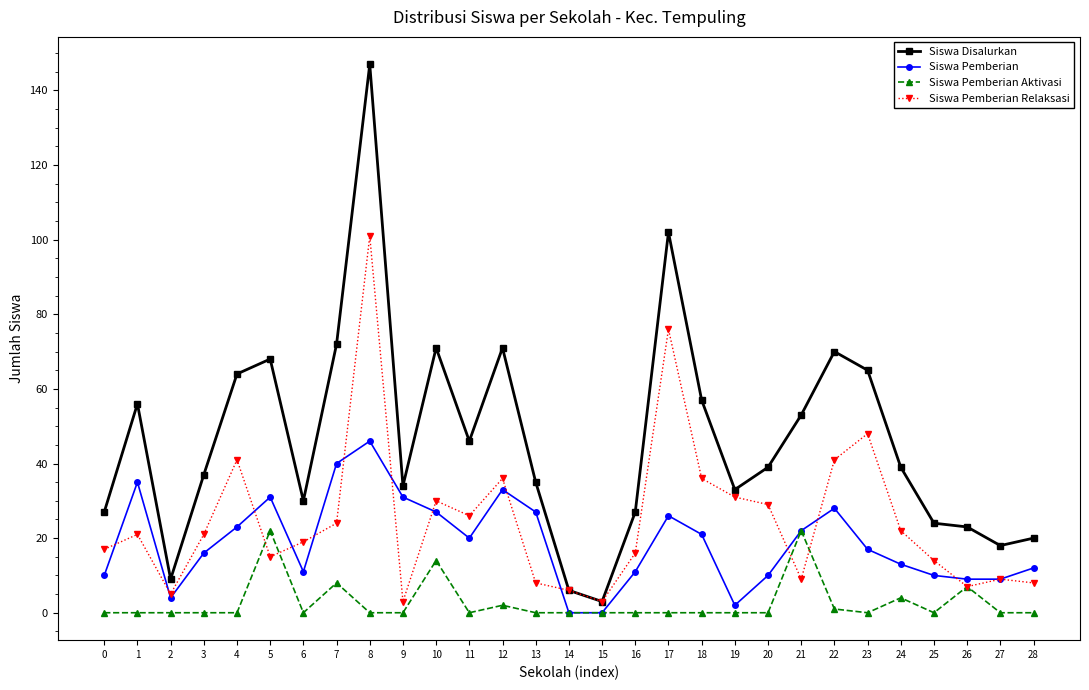

How many values in the Siswa Pemberian Relaksasi series are below 21?

14